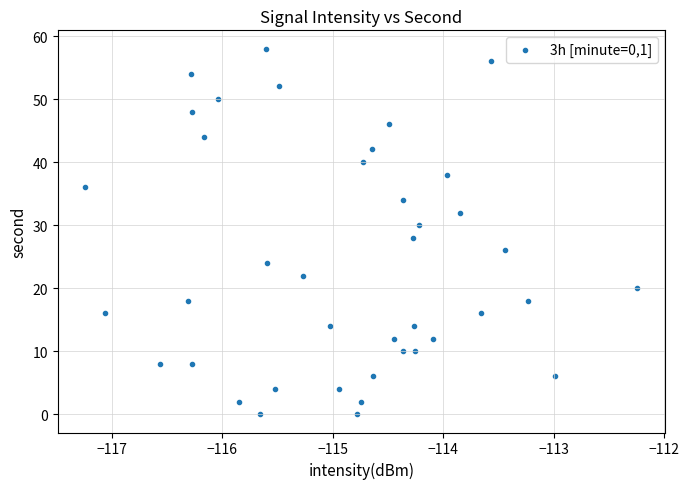

What is the range of Y values (max minus min)?

58